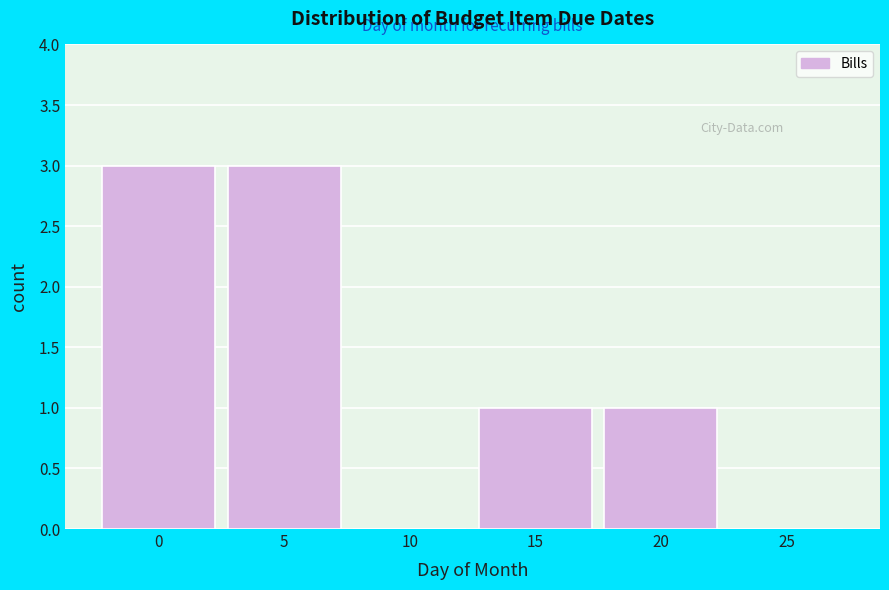

Reading left to right, extract all data points from this chart.

0=3	5=3	10=0	15=1	20=1	25=0